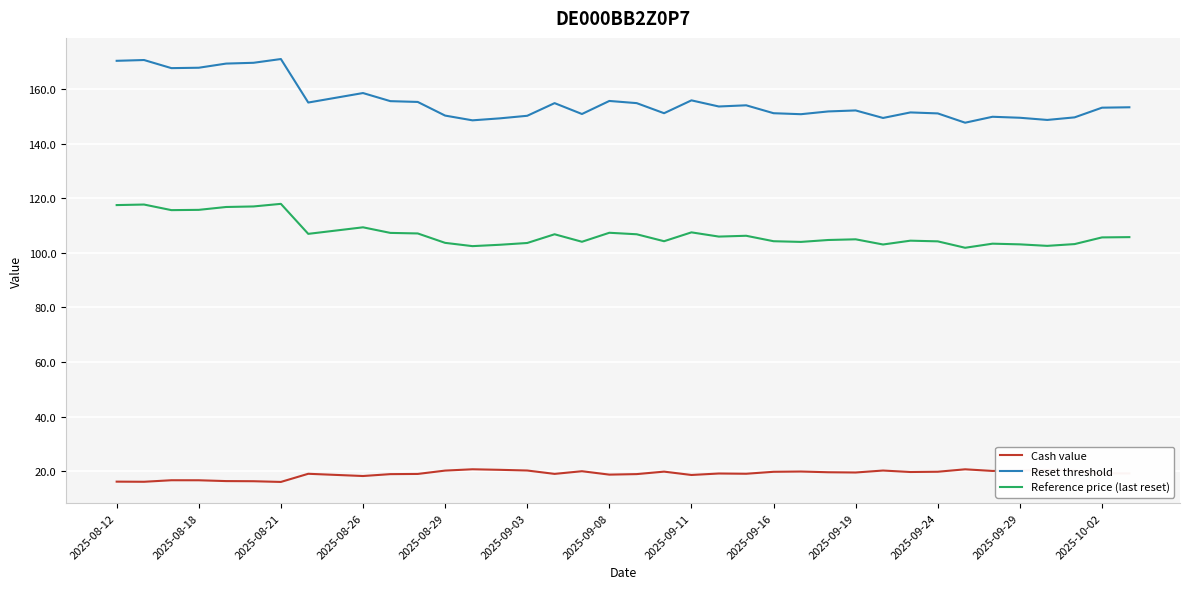

Rank the series by their maximum value, from highest to lowest.

Reset threshold, Reference price (last reset), Cash value